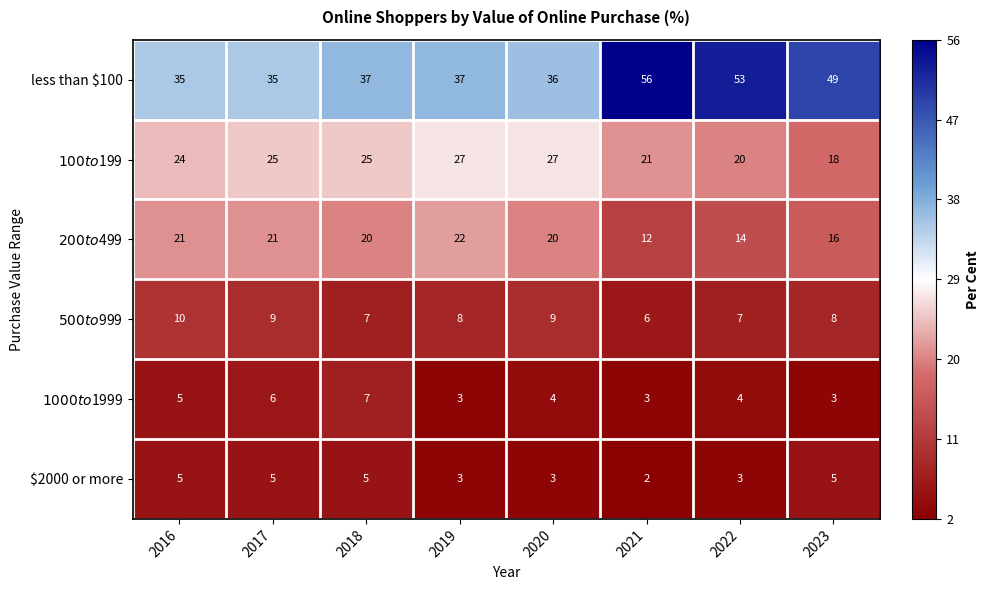

Which series has the largest total across all categories?

less than $100